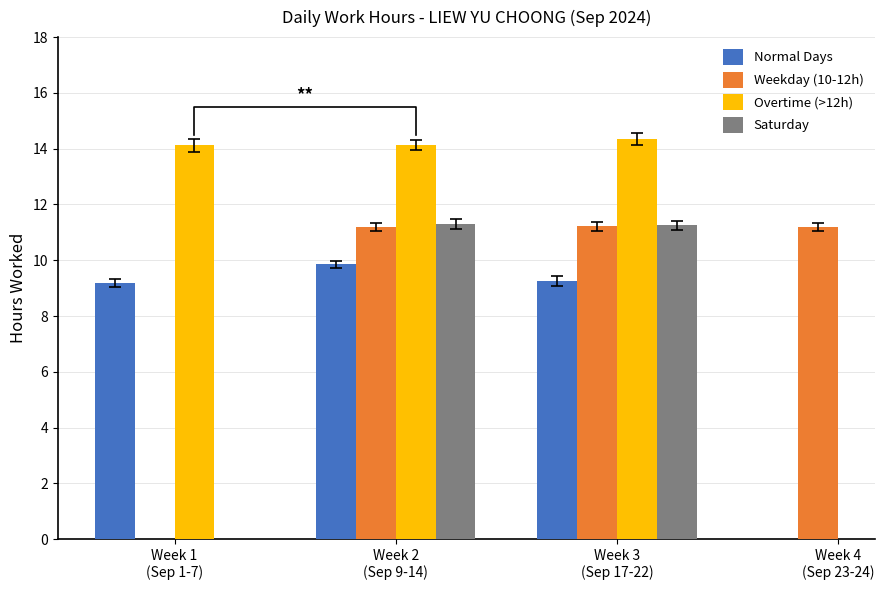

What is the sum of all Mon-Fri values?

72.9